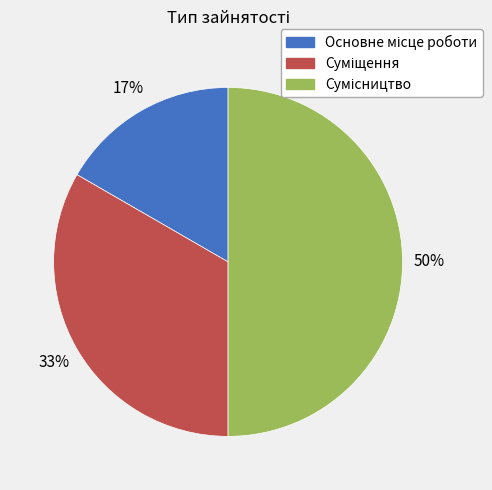

To the nearest percent, what is the difference between the largest and smallest slice percentages?

33%